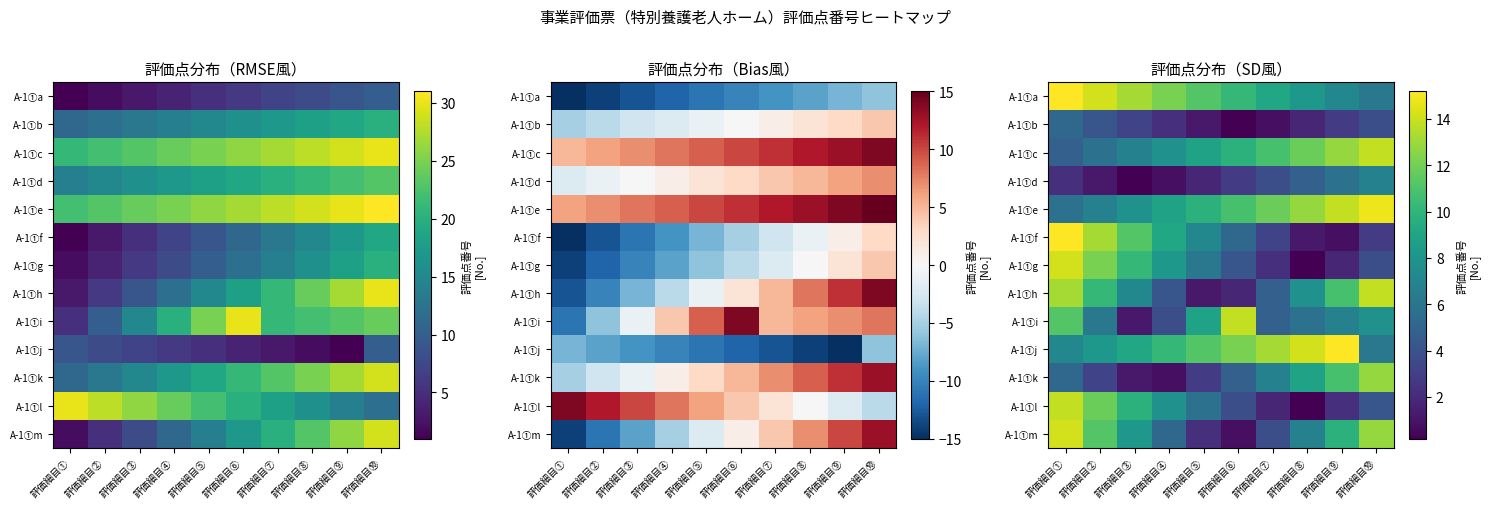

Which has a higher value, 評価細目⑥ or 評価細目⑧?

評価細目⑥